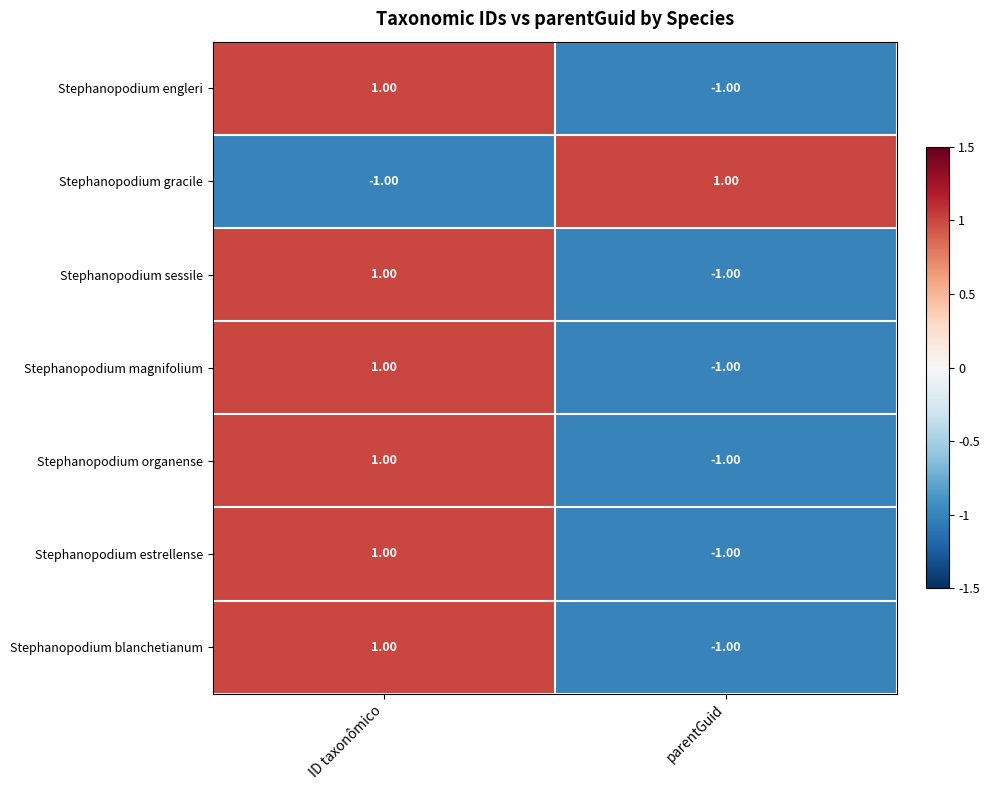

Rank the categories by Stephanopodium blanchetianum value from lowest to highest.

parentGuid, ID taxonômico